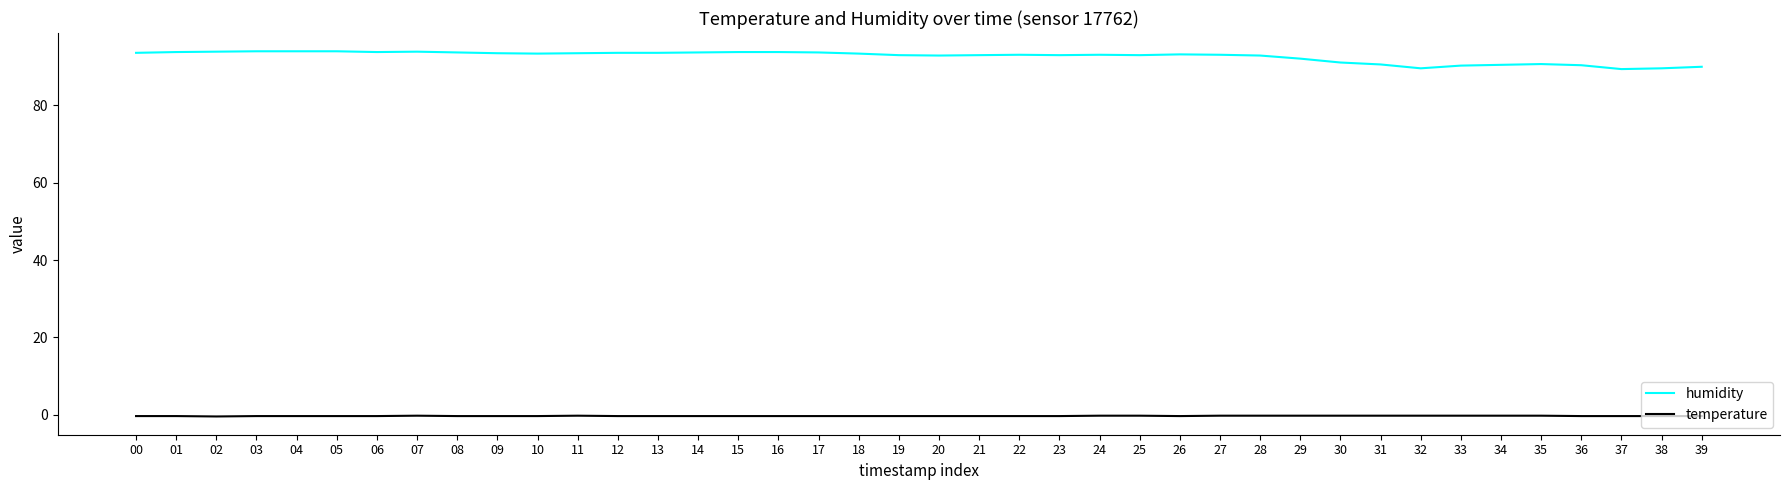

Which series has the largest total across all categories?

humidity